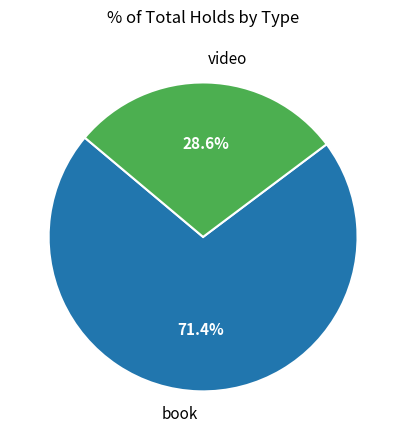

How many slices are in this pie chart?

2